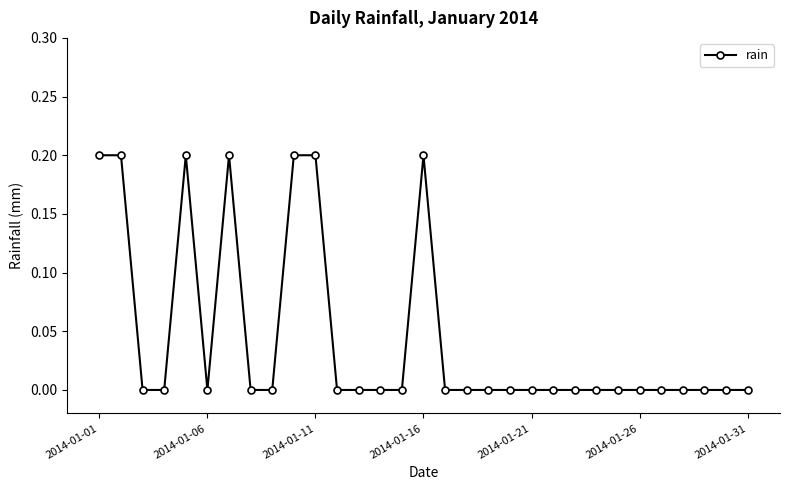

How many lines are shown in the chart?

1